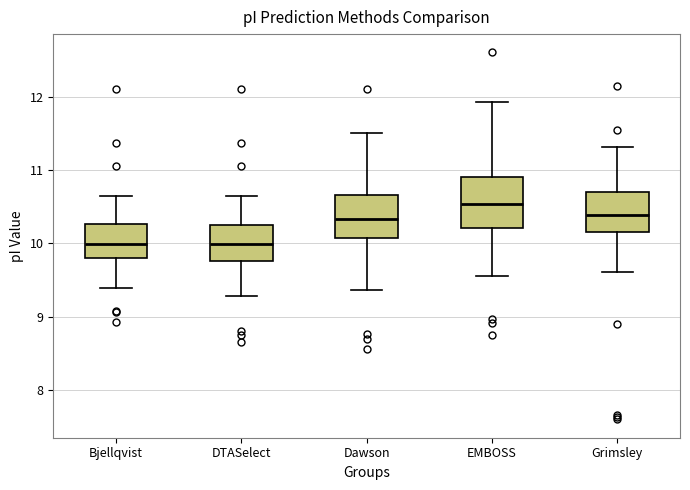

Where is the upper edge of the box for Dawson on the y-axis? The values are not printed on the chart, so give them approximately, as read against the axis.

10.7